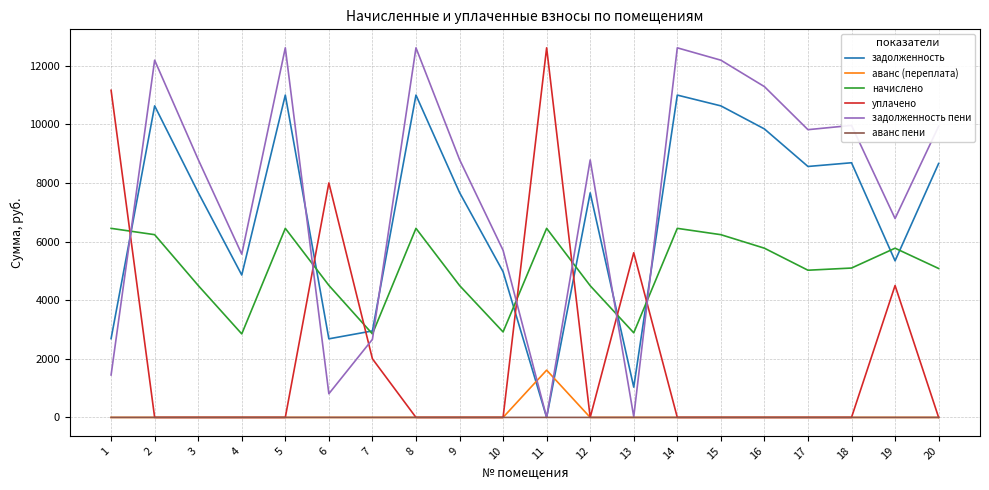

The value of задолженность пени at 18 is 17433.9. True or false?

False